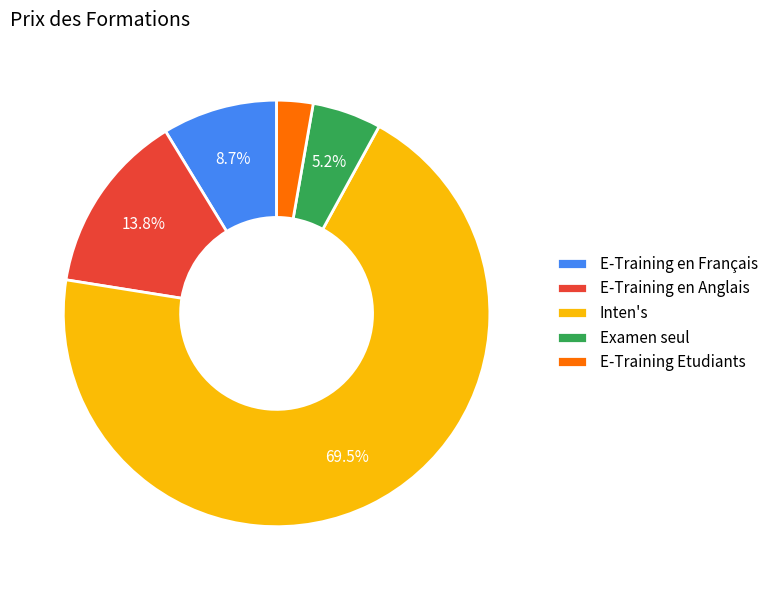

Does any single category account for the majority?

Yes